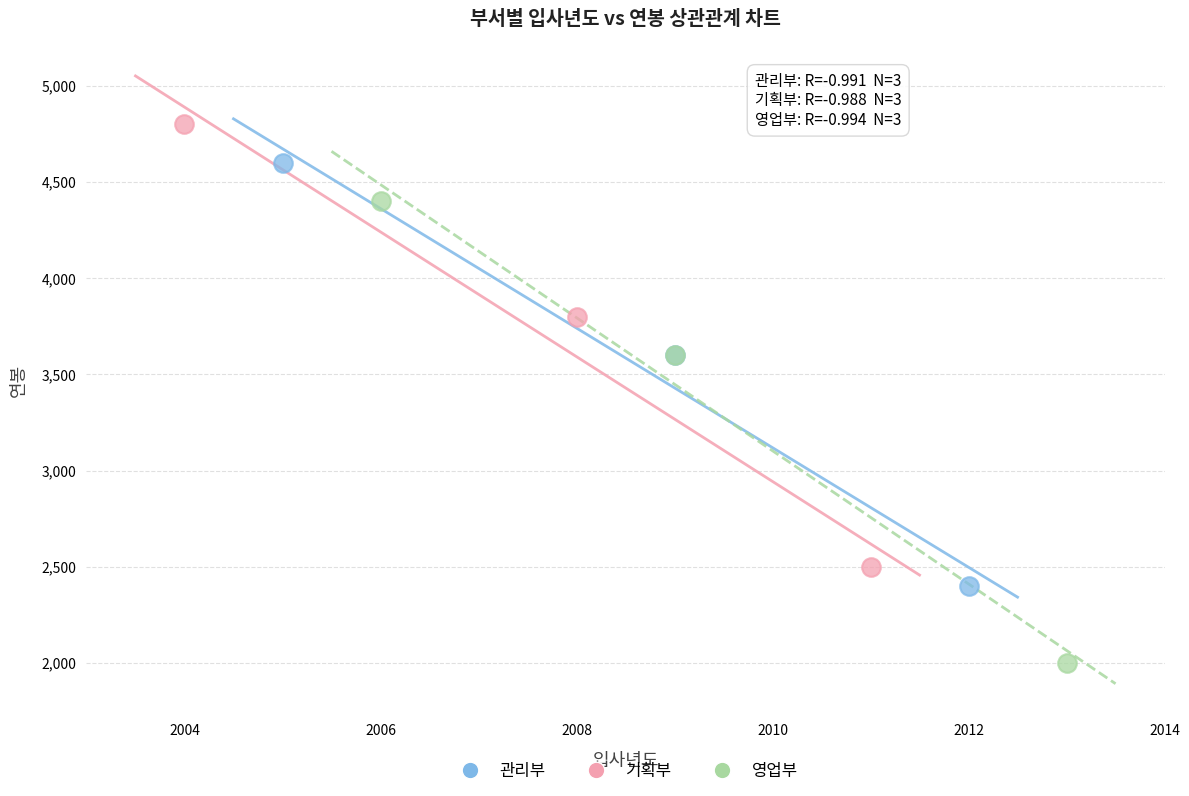

Which series contains the lowest Y value?

영업부